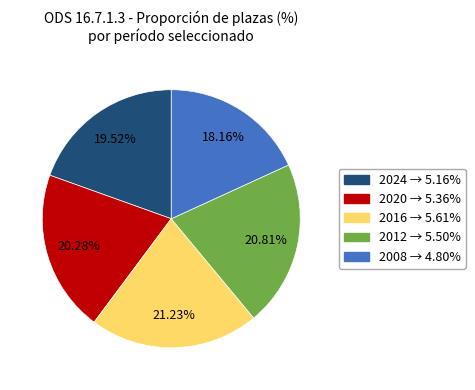

Is there a majority slice in this chart?

No